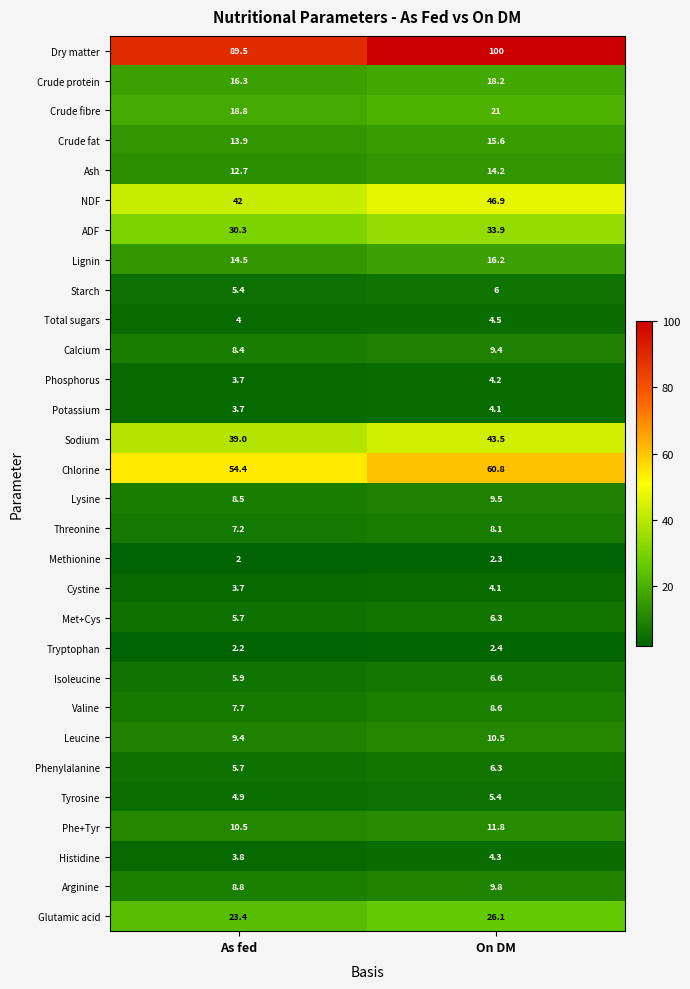

What is the sum of the Crude protein values at On DM and As fed?

34.5